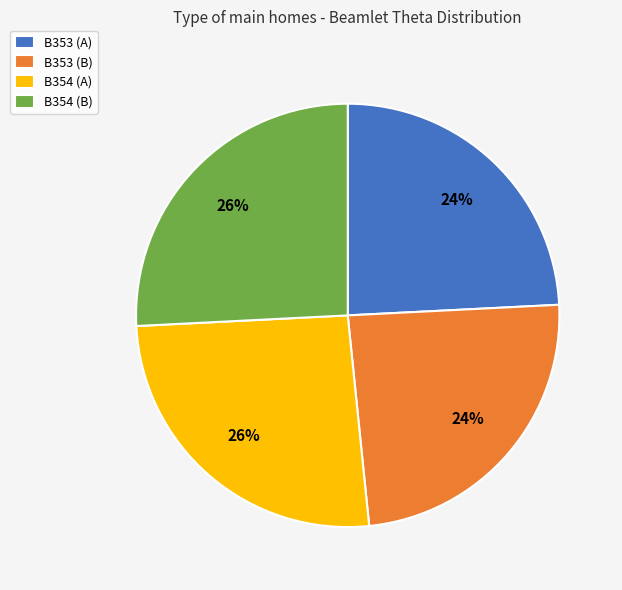

Does any single category account for the majority?

No